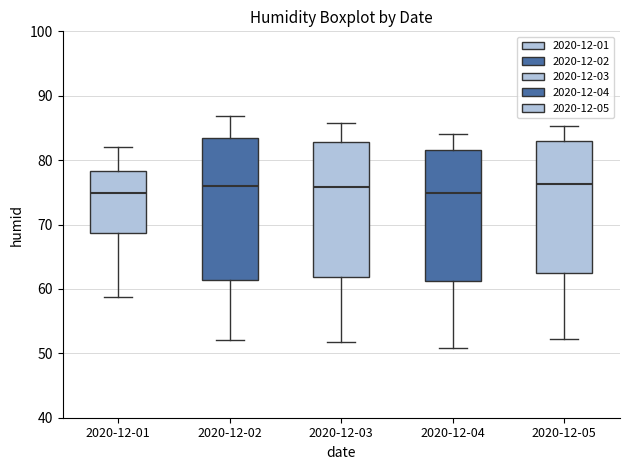

Reading left to right, transcribe this box plot: for each box, give where its median line is, the range the box spans, and where its two whiskers end, as read against the y-axis. The values are not printed on the chart, so give them approximately, as read against the axis.

2020-12-01: median 75, box 69 to 78, whiskers 59 to 82
2020-12-02: median 76, box 61 to 83, whiskers 52 to 87
2020-12-03: median 76, box 62 to 83, whiskers 52 to 86
2020-12-04: median 75, box 61 to 82, whiskers 51 to 84
2020-12-05: median 76, box 63 to 83, whiskers 52 to 85